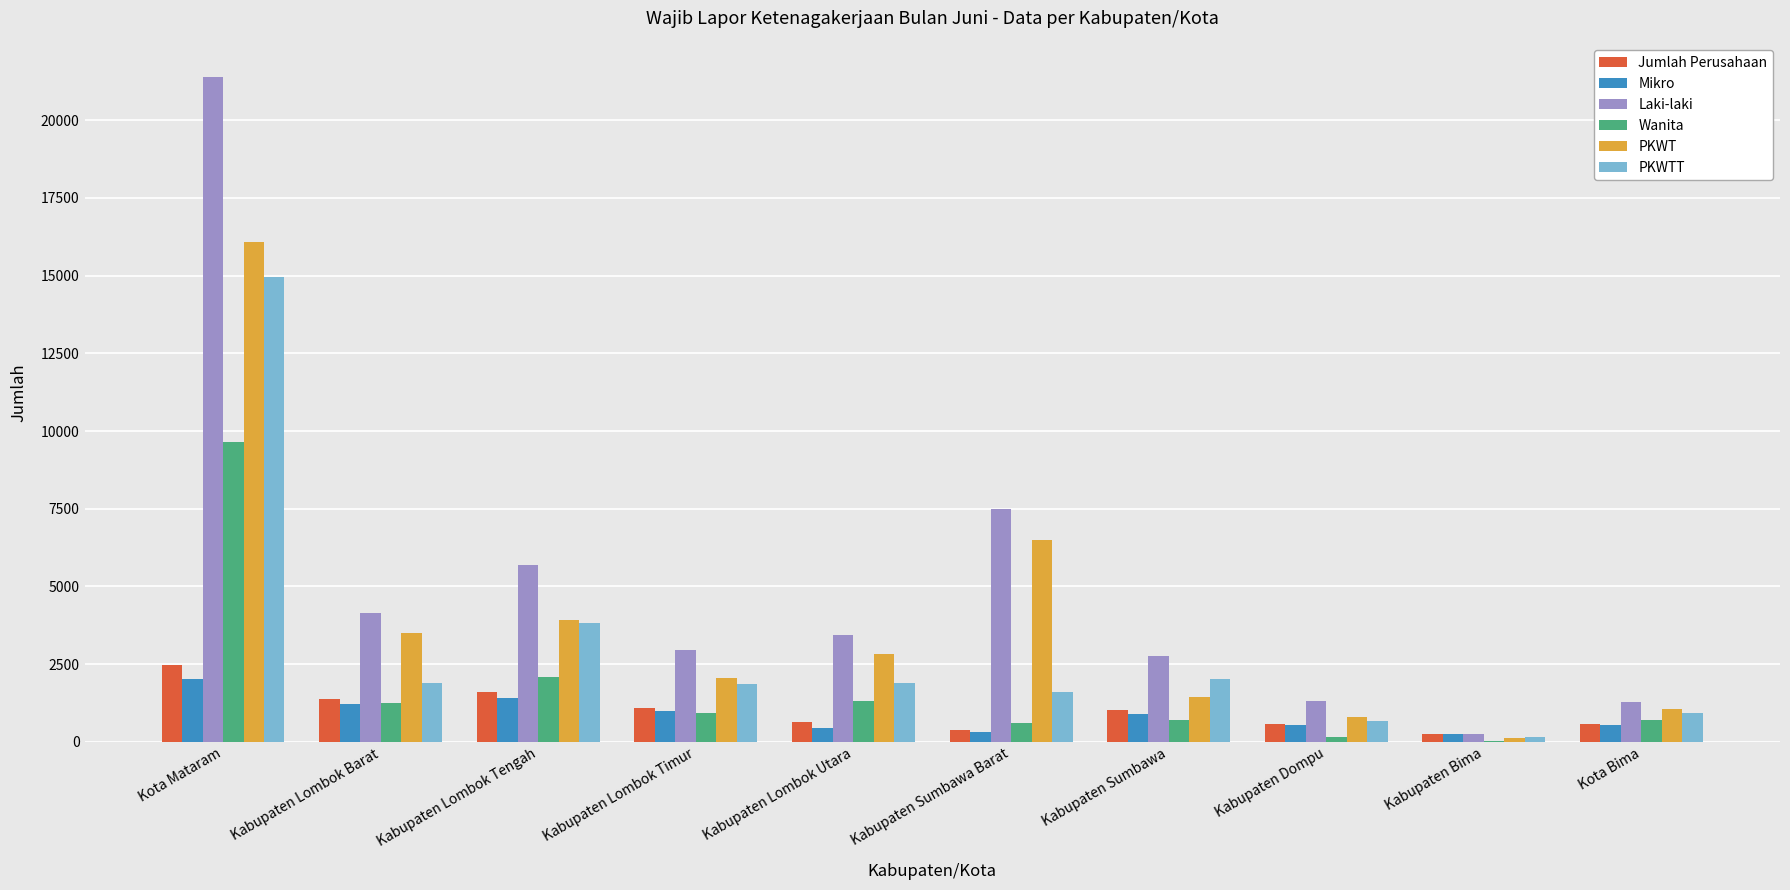

How many series are shown in this chart?

6